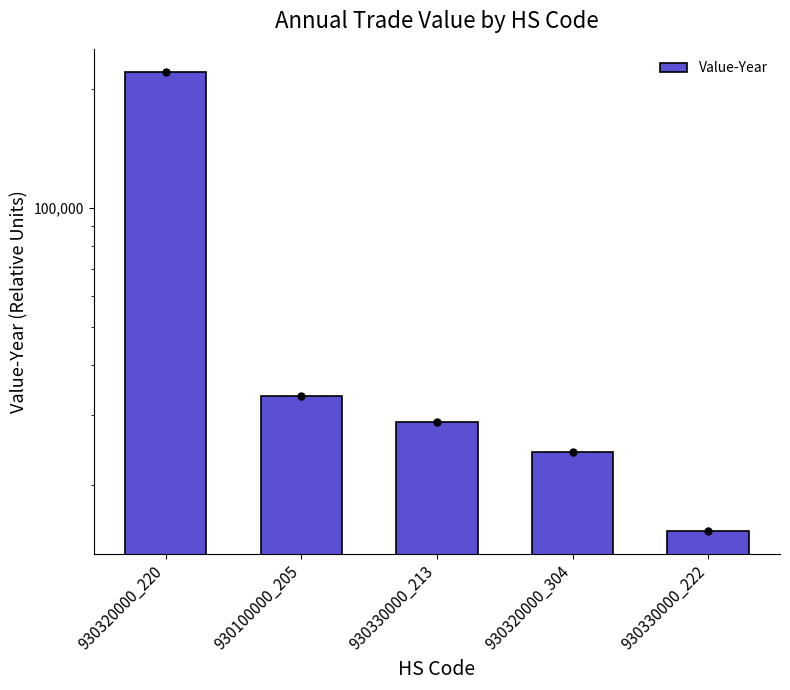

What is the change in value from 930100000_205 to 930320000_304?

-9243